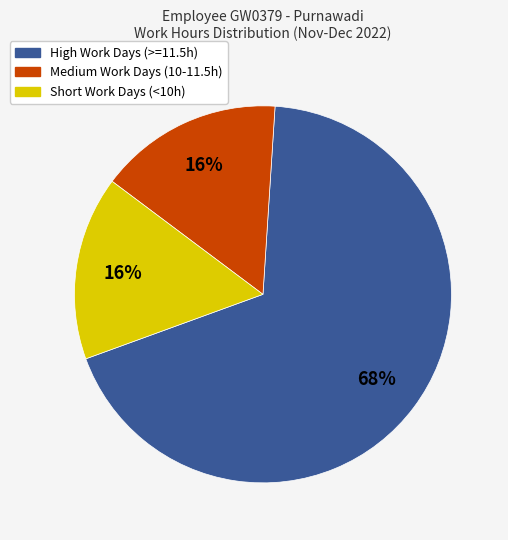

How many slices are in this pie chart?

3